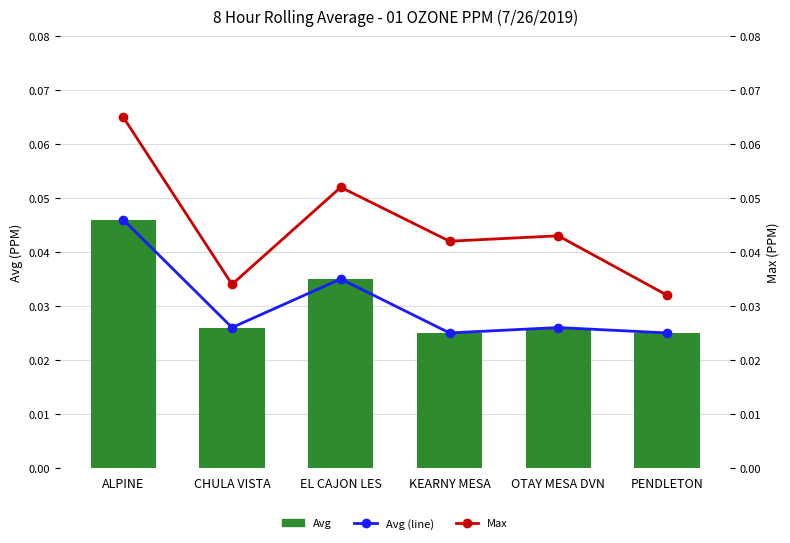

Which category has the lowest value in the Avg (line) series?

KEARNY MESA